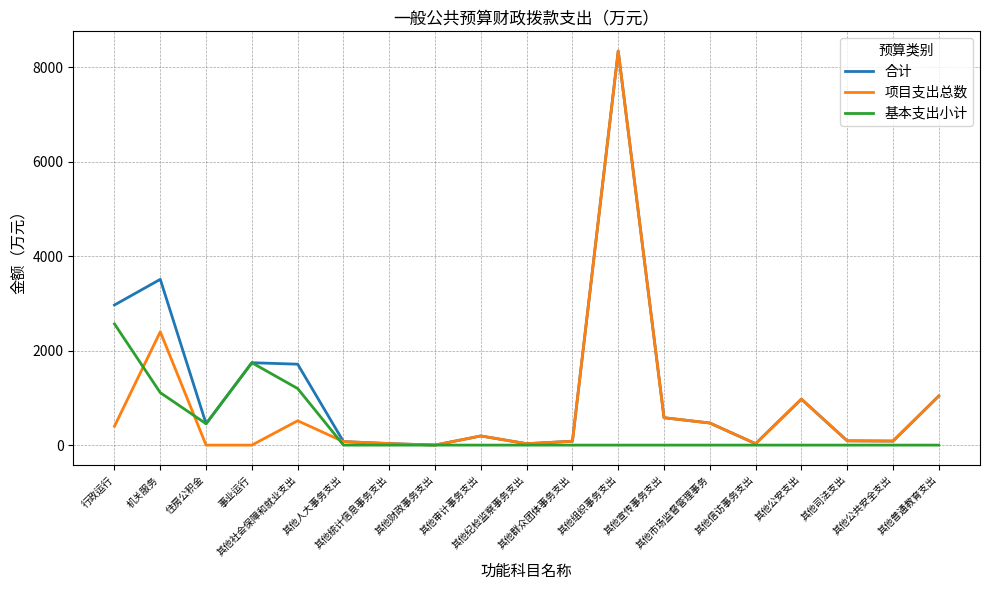

Rank the series by their average value, from lowest to highest.

基本支出小计, 项目支出总数, 合计